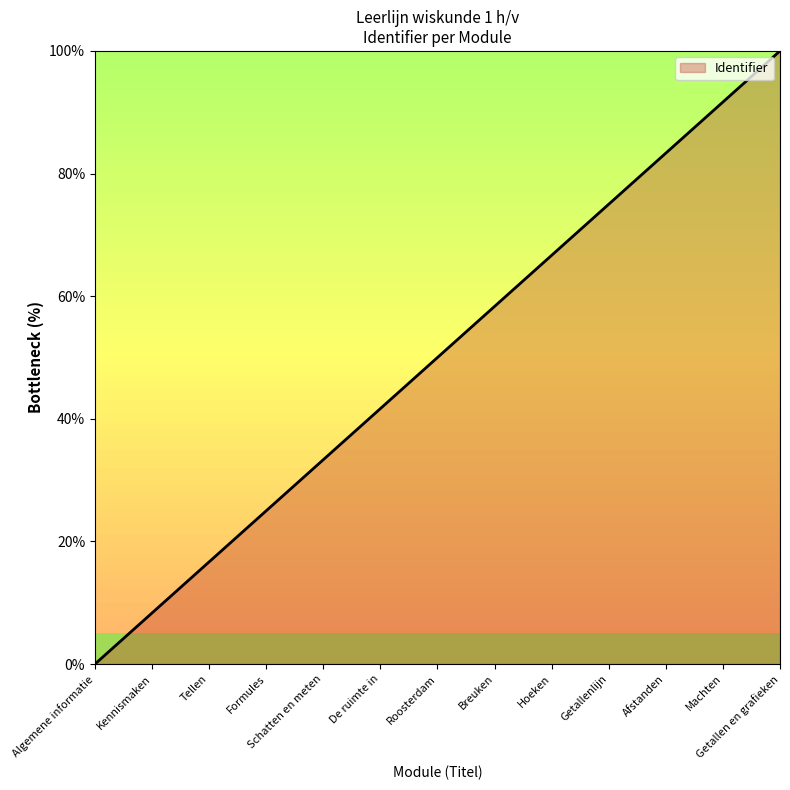

True or false: the data has more than 2 interior local peaks.

False